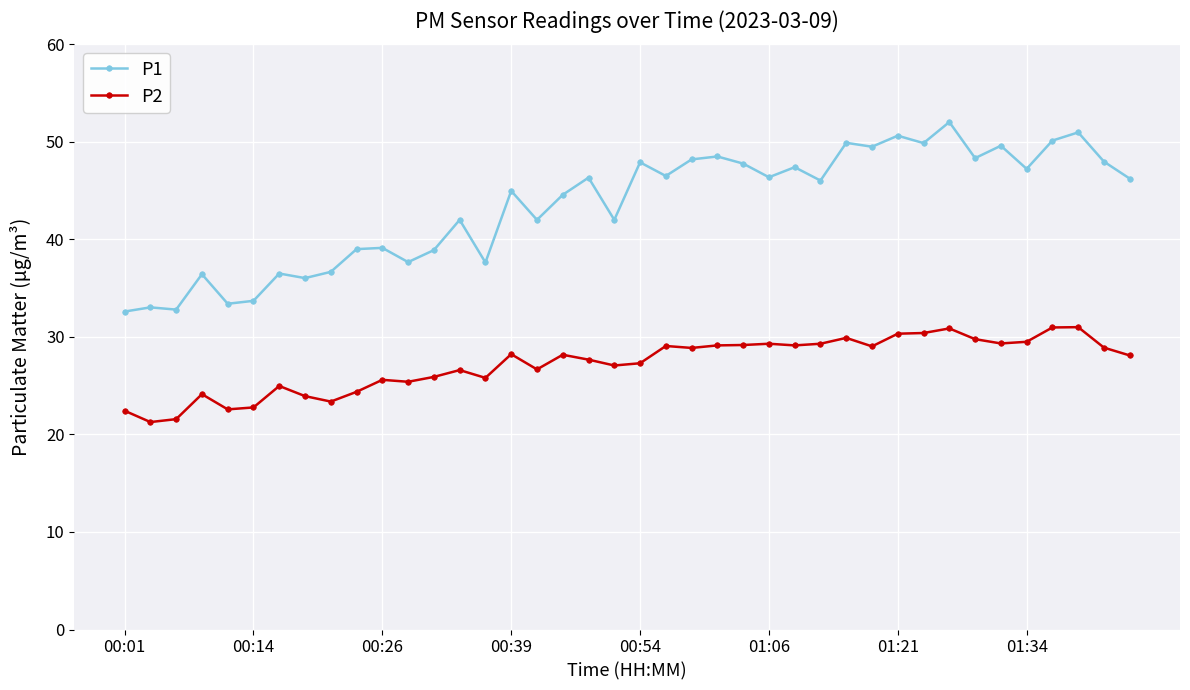

Which series has the largest range (max minus min)?

P1